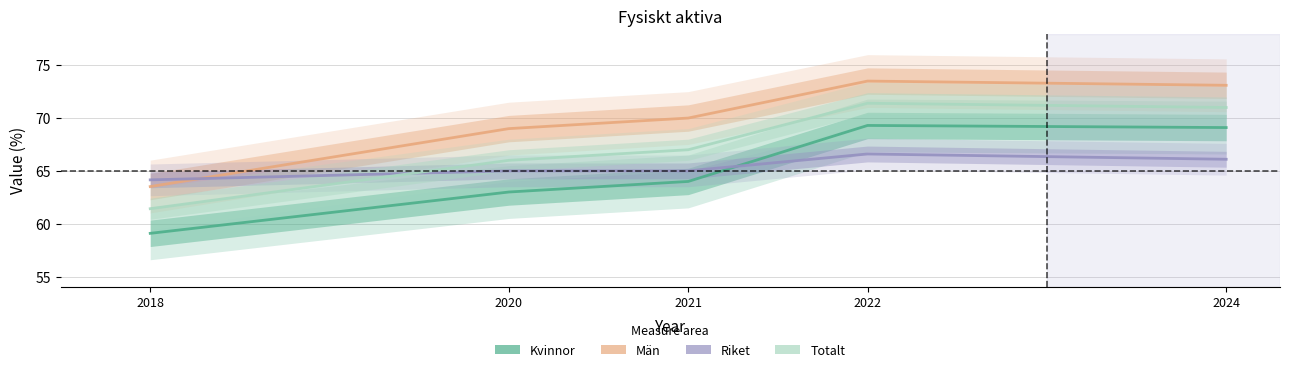

Read the Kvinnor value at 2021.

64.0